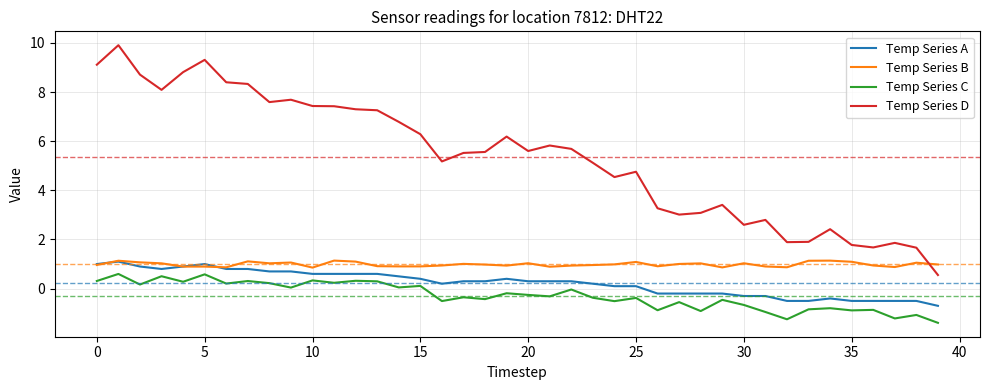

Which series has the largest total across all categories?

Temp Series D